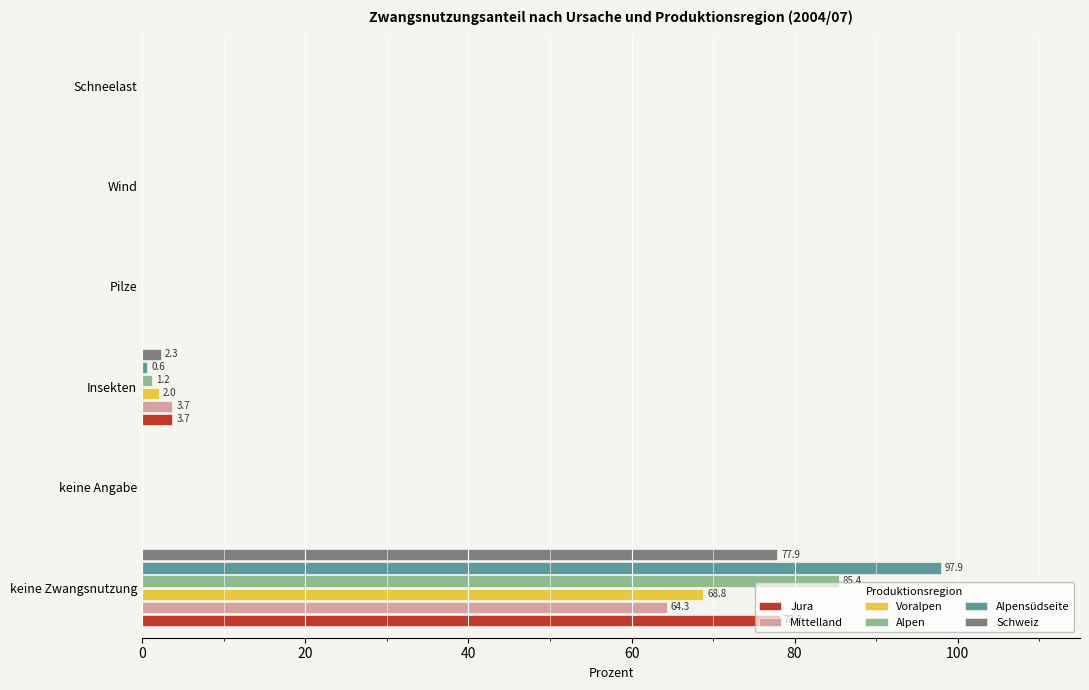

Is it true that Alpensüdseite equals 44.5 at Wind?

False